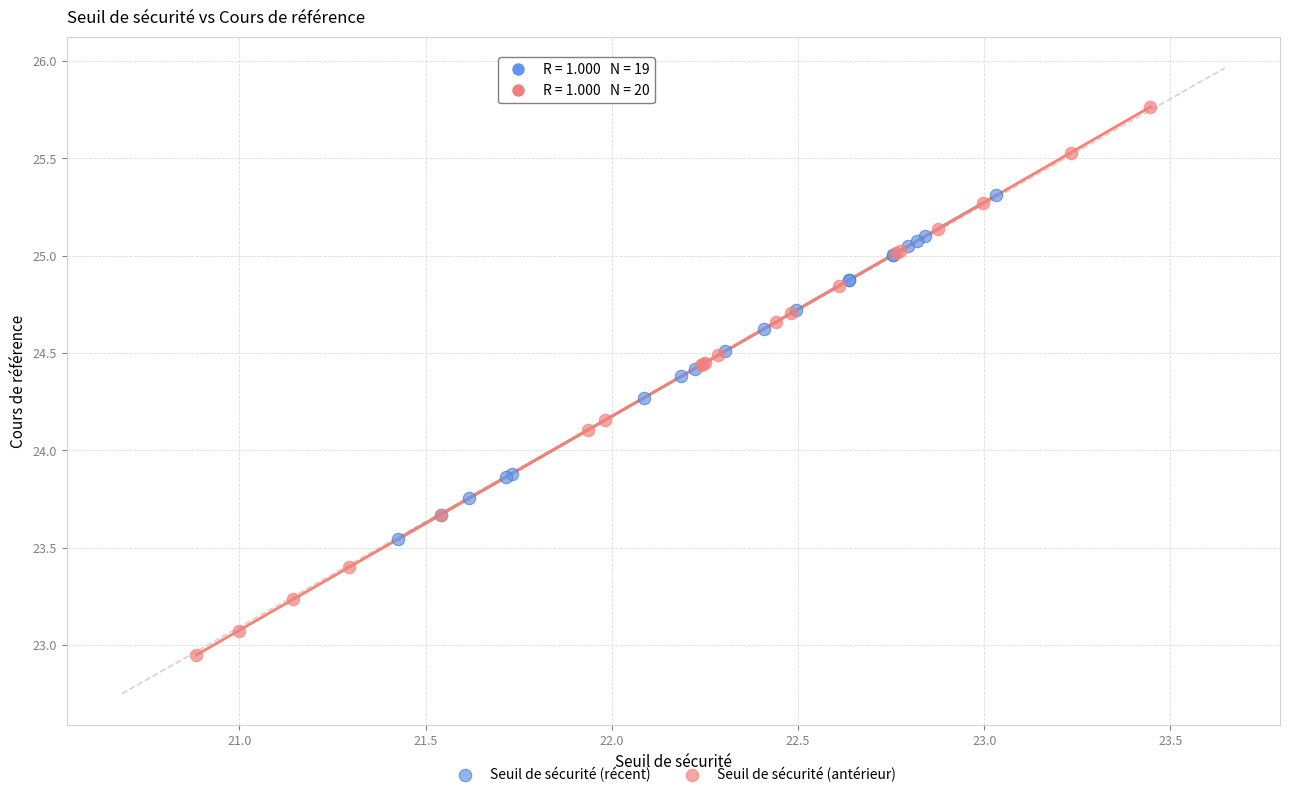

Which series has the widest spread of Y values?

Seuil de sécurité (antérieur)